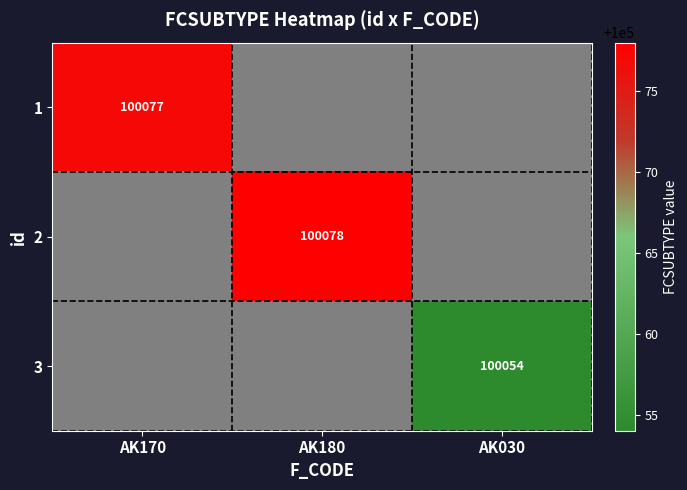

Is it true that 3 equals 48399 at AK030?

False